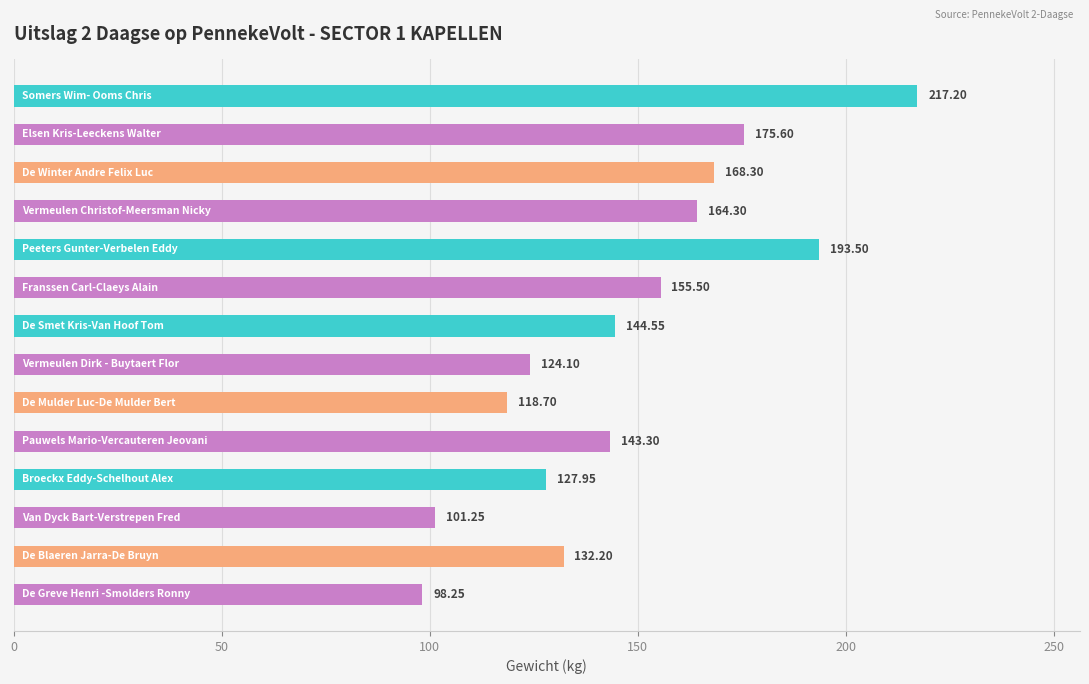

What is the sum of all values?

2064.7